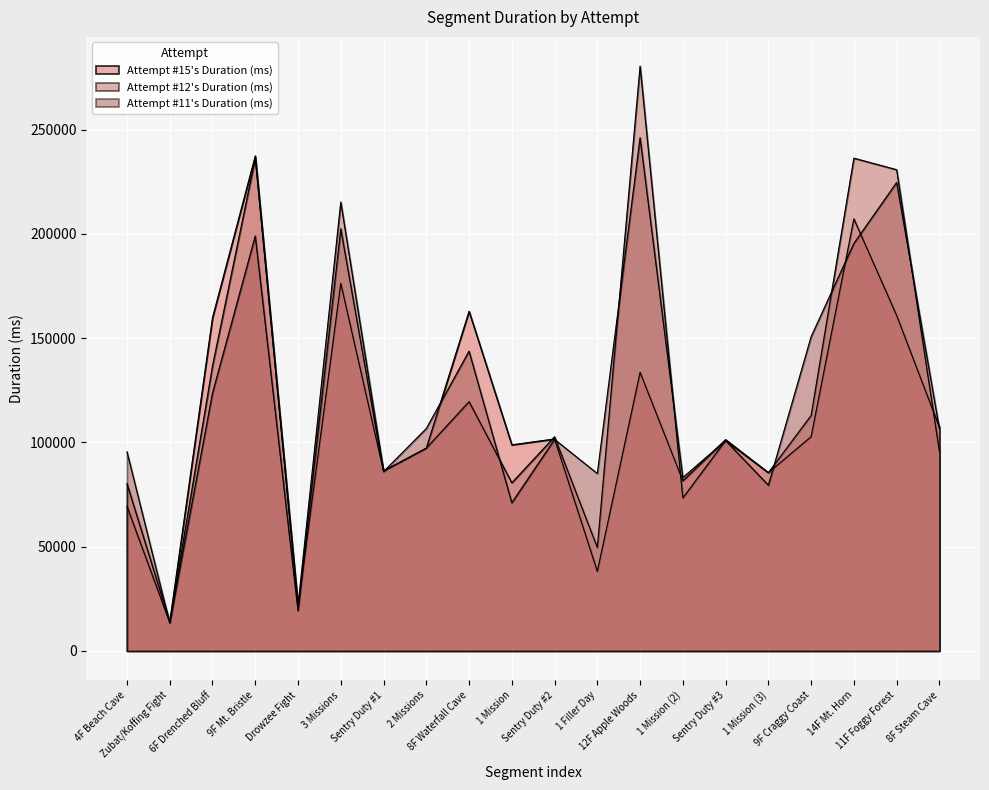

What is the value of the Attempt #15's Duration (ms) point at the 17th from the left?

102762